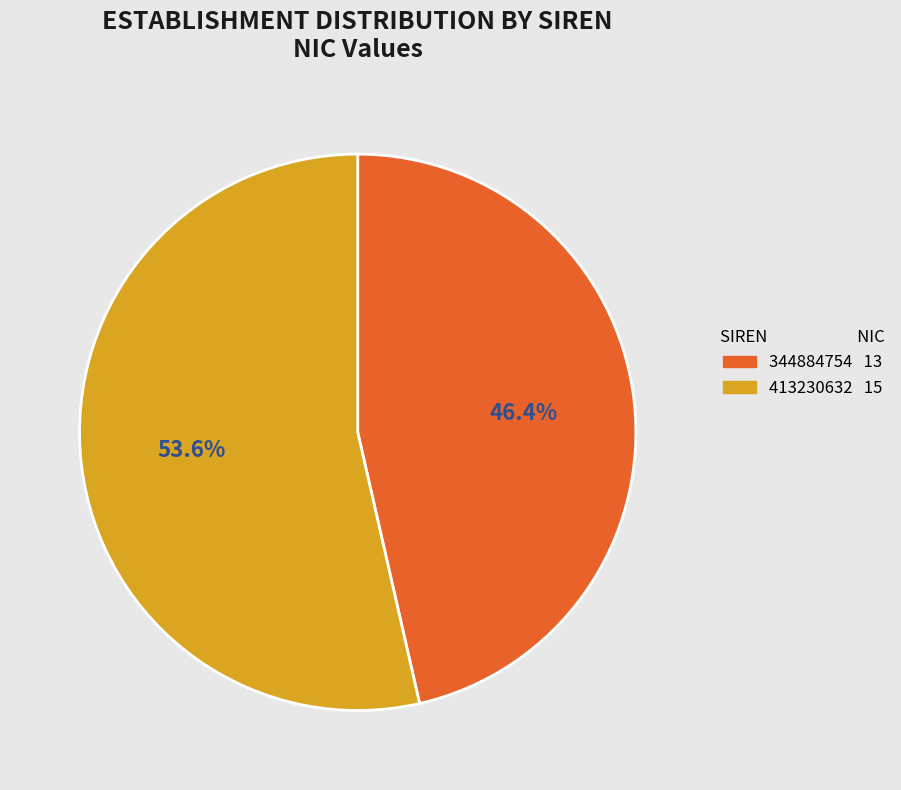

True or false: 344884754 accounts for 33% of the total.

False